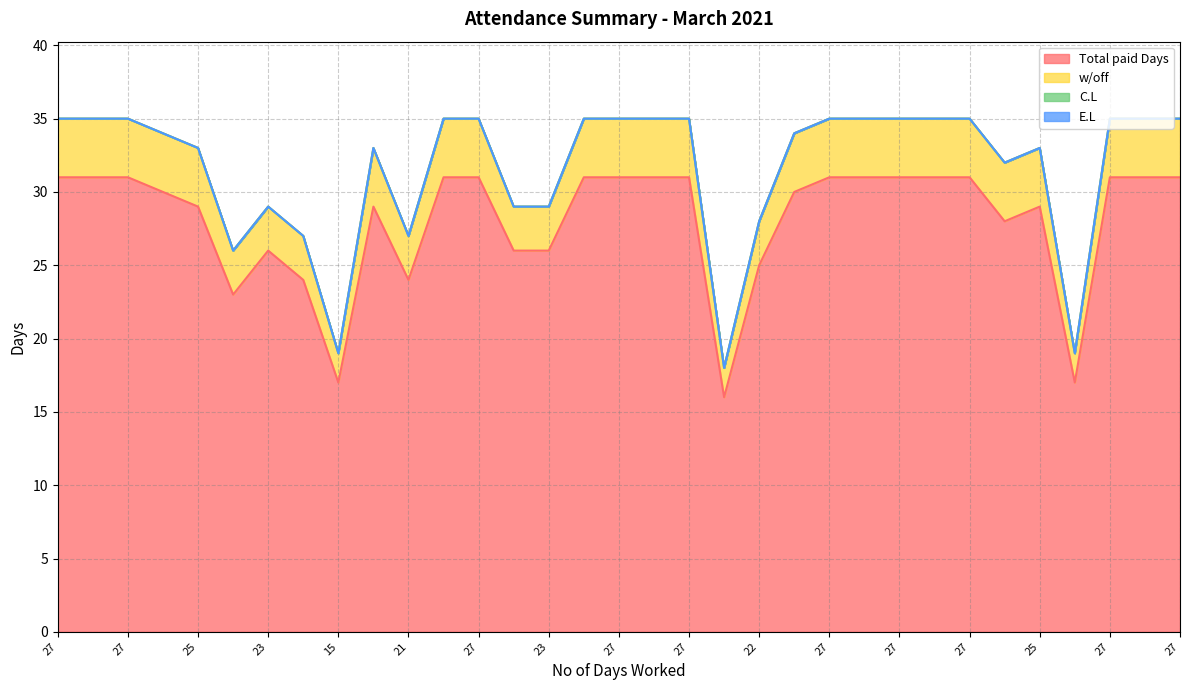

Which series has the largest total across all categories?

Total paid Days